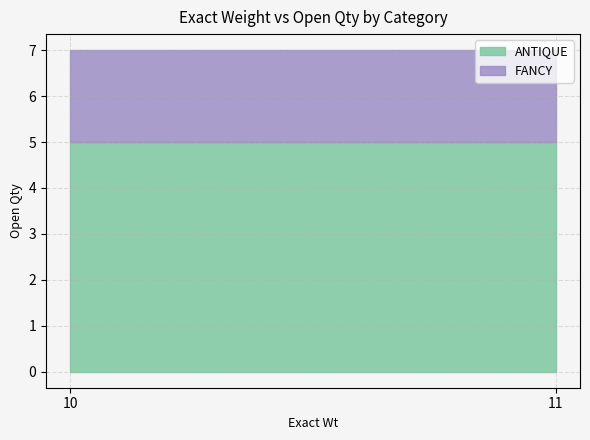

Does the chart have visible grid lines?

Yes